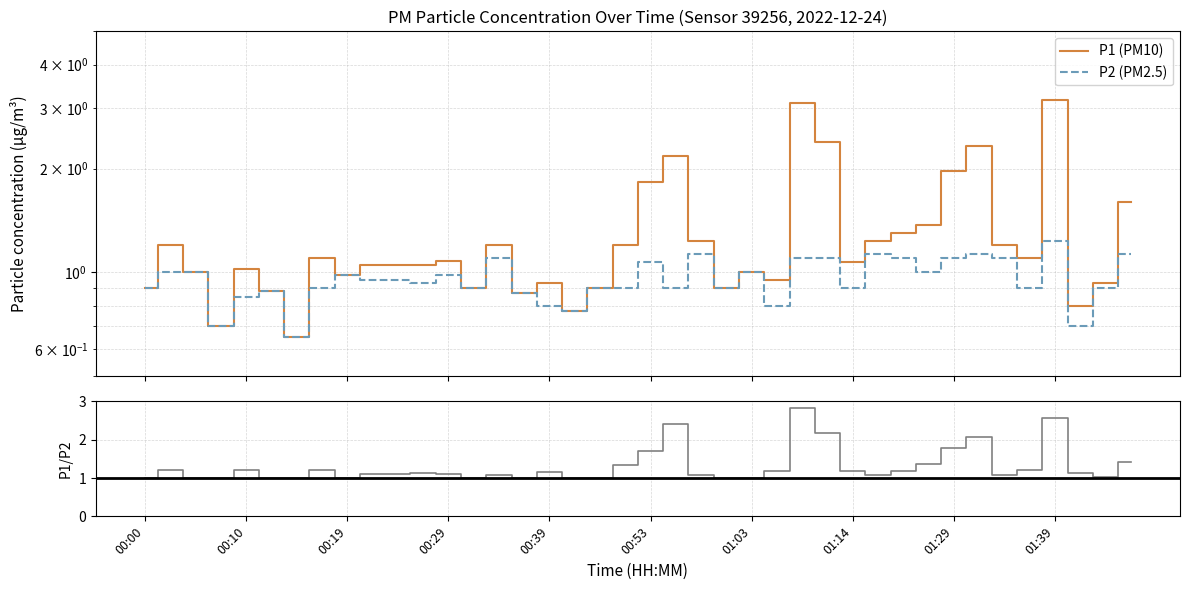

Which series ends up on top after the final intersection of P1 (PM10) and P1/P2?

P1 (PM10)